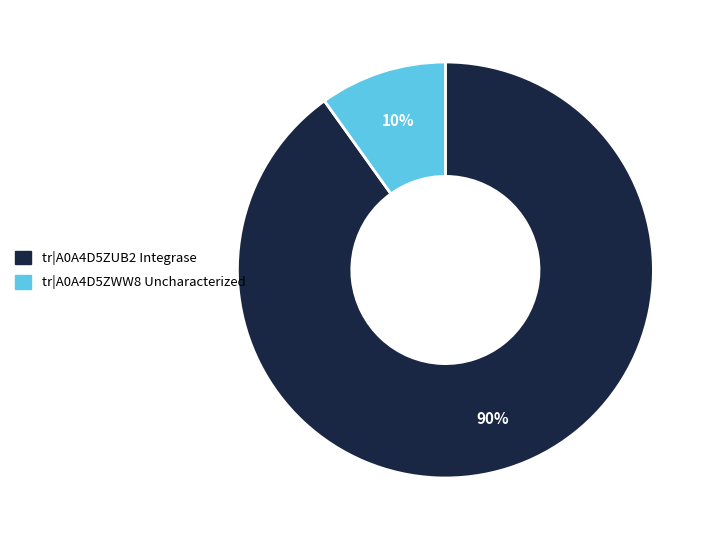

Is there a majority slice in this chart?

Yes